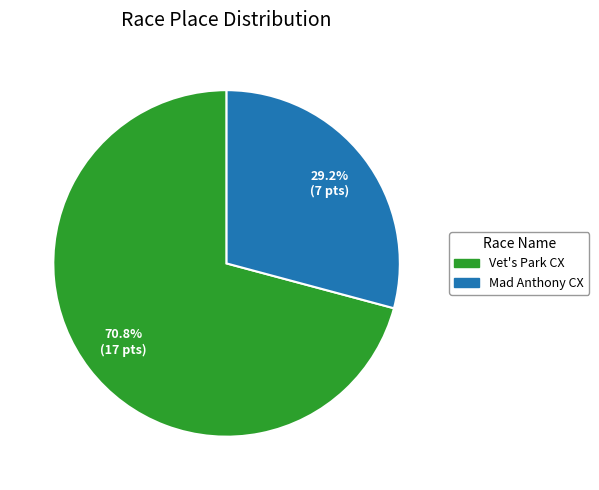

What percentage is NOT represented by Vet's Park CX?

29.2%